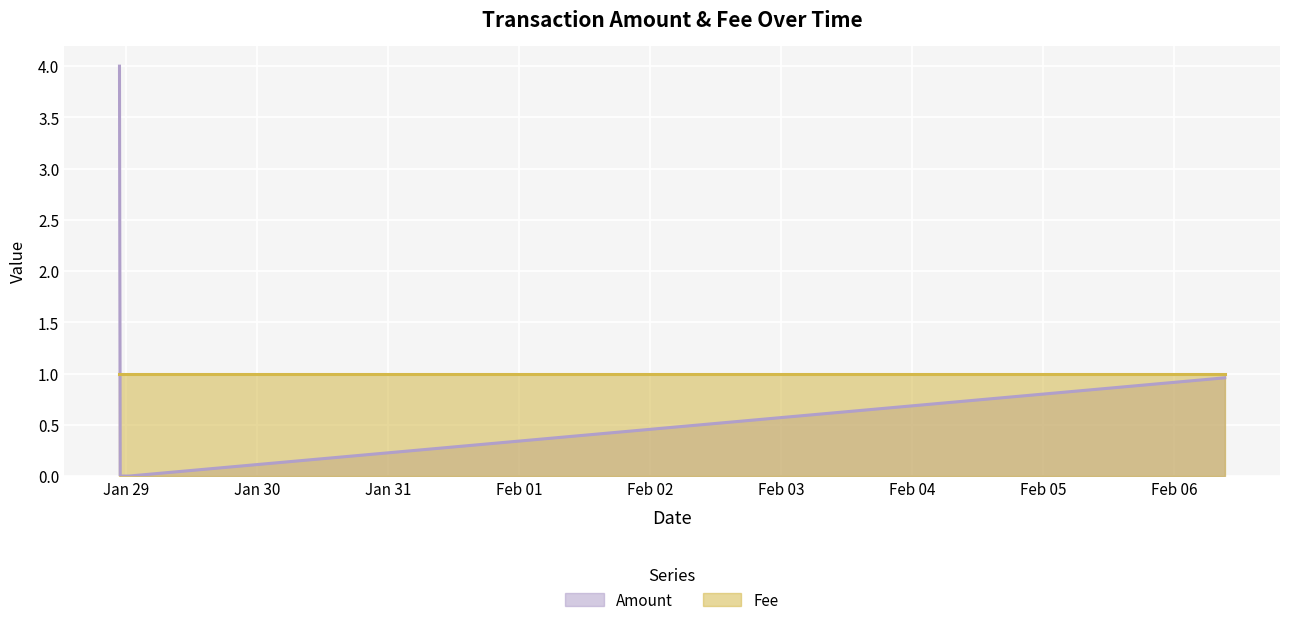

Rank the series at 2018-01-29 00:33:03 from highest to lowest value.

Fee, Amount